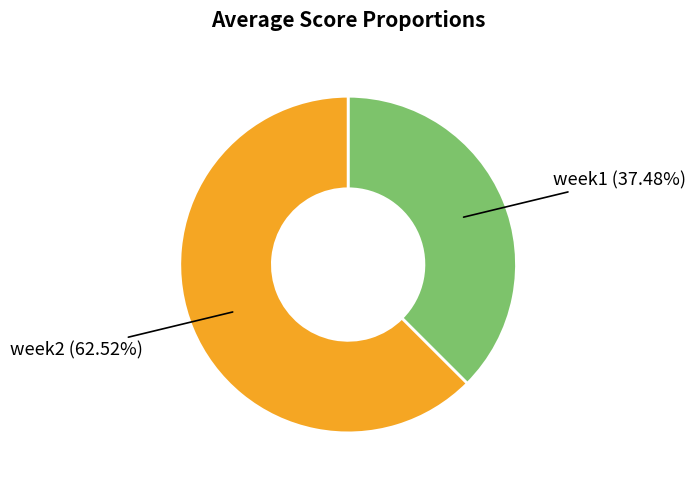

Is there a majority slice in this chart?

Yes